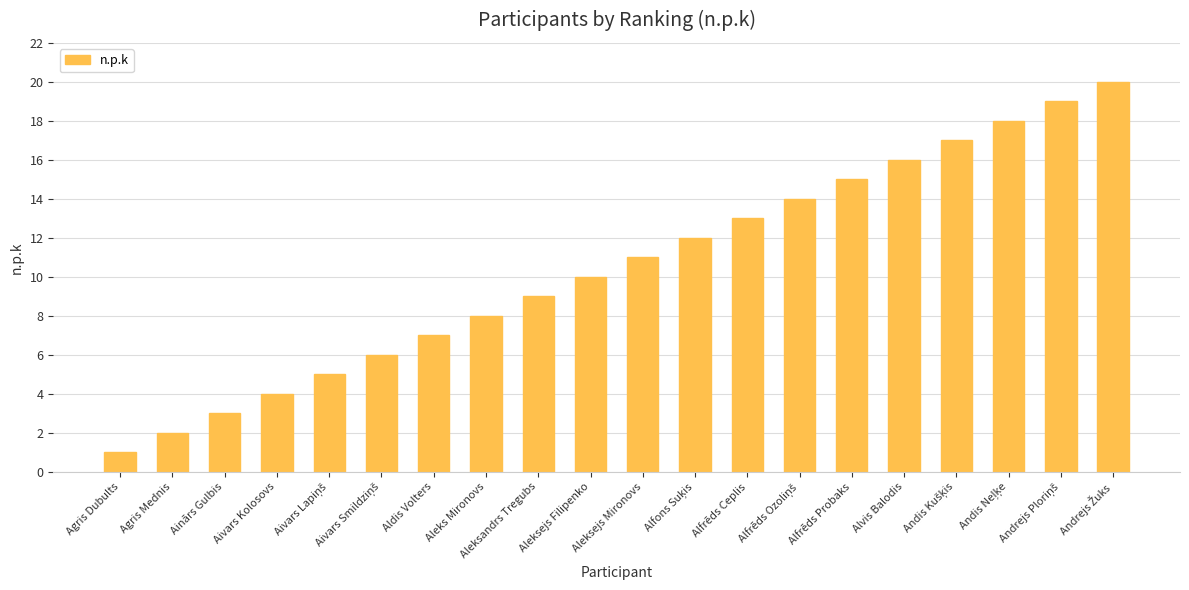

What is the sum of all values?

210